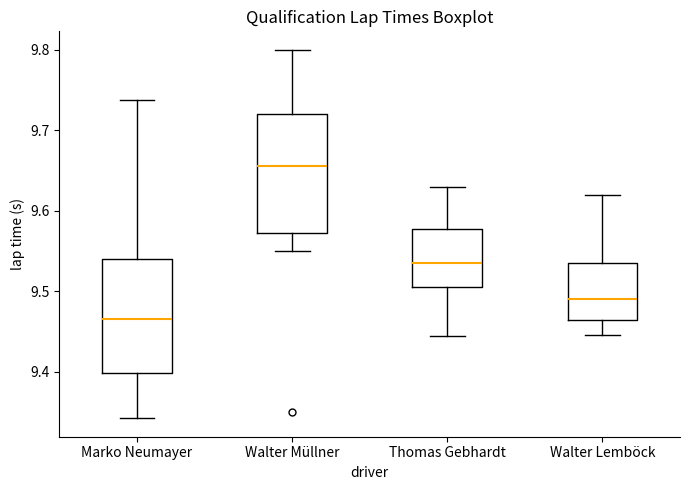

Reading left to right, transcribe this box plot: for each box, give where its median line is, the range the box spans, and where its two whiskers end, as read against the y-axis. The values are not printed on the chart, so give them approximately, as read against the axis.

Marko Neumayer: median 9.47, box 9.40 to 9.54, whiskers 9.34 to 9.74
Walter Müllner: median 9.66, box 9.57 to 9.72, whiskers 9.55 to 9.80
Thomas Gebhardt: median 9.54, box 9.51 to 9.58, whiskers 9.44 to 9.63
Walter Lemböck: median 9.49, box 9.46 to 9.54, whiskers 9.45 to 9.62